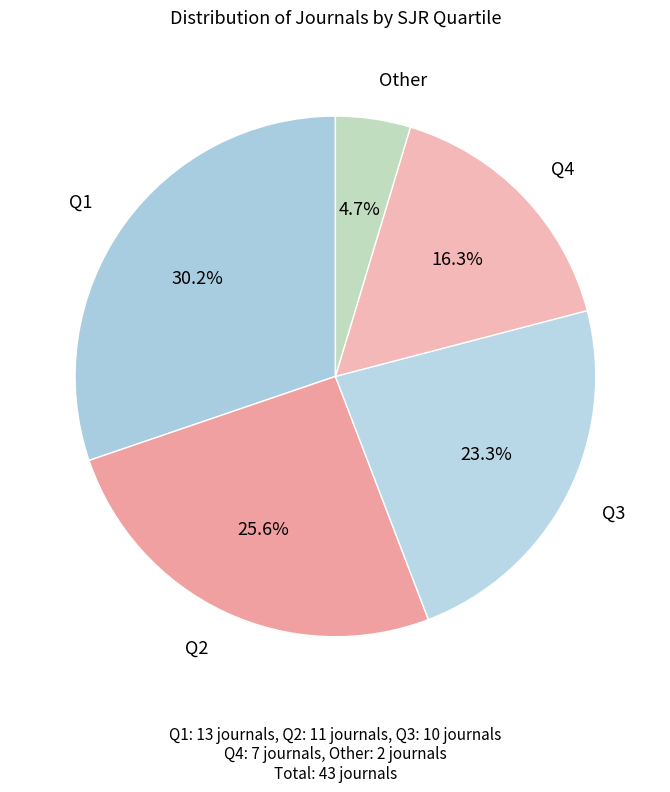

What is the ratio of the value at Q2 to the value at Q3?

1.1